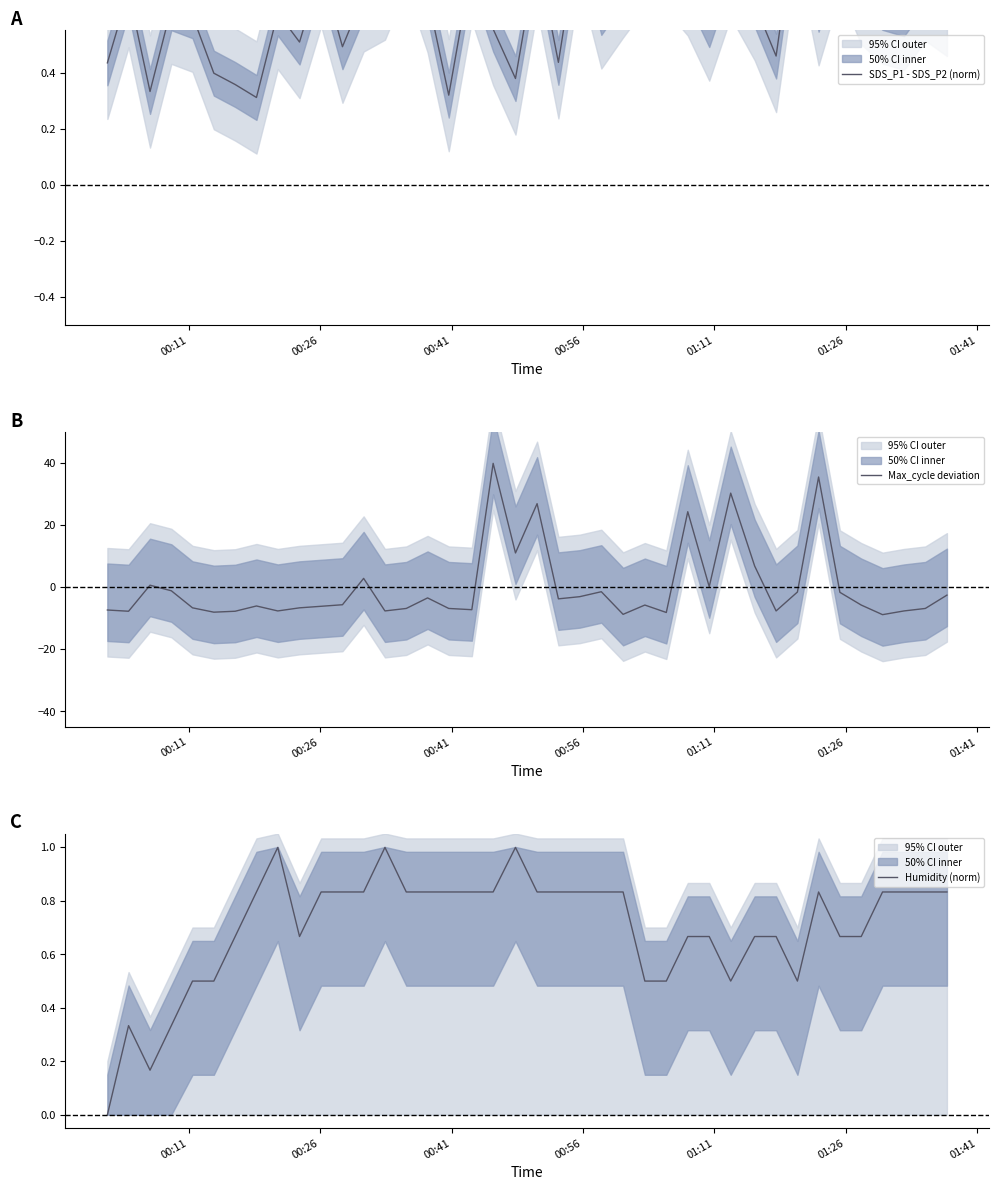

What is the average value of the Humidity (norm) series?

0.7